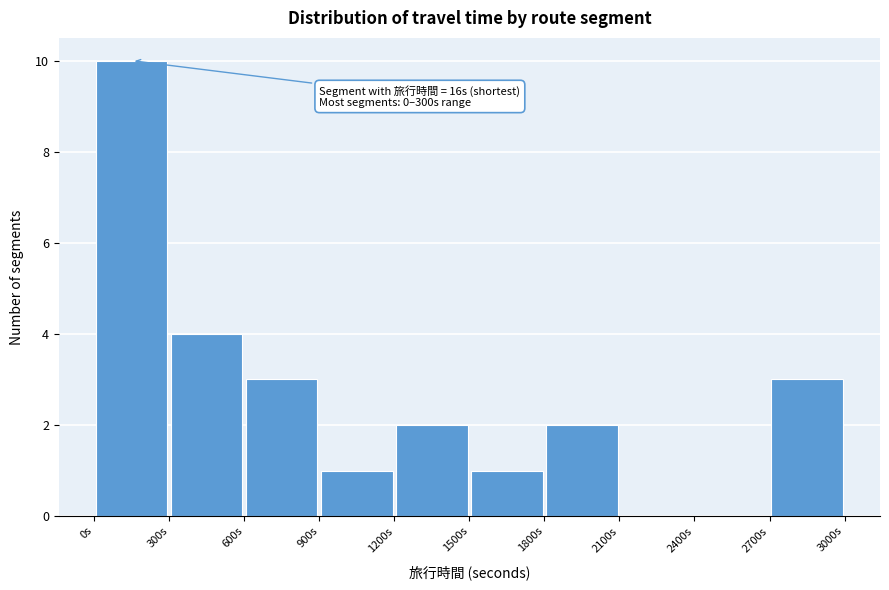

Over which range of the x-axis is the bar tallest?

0 to 300